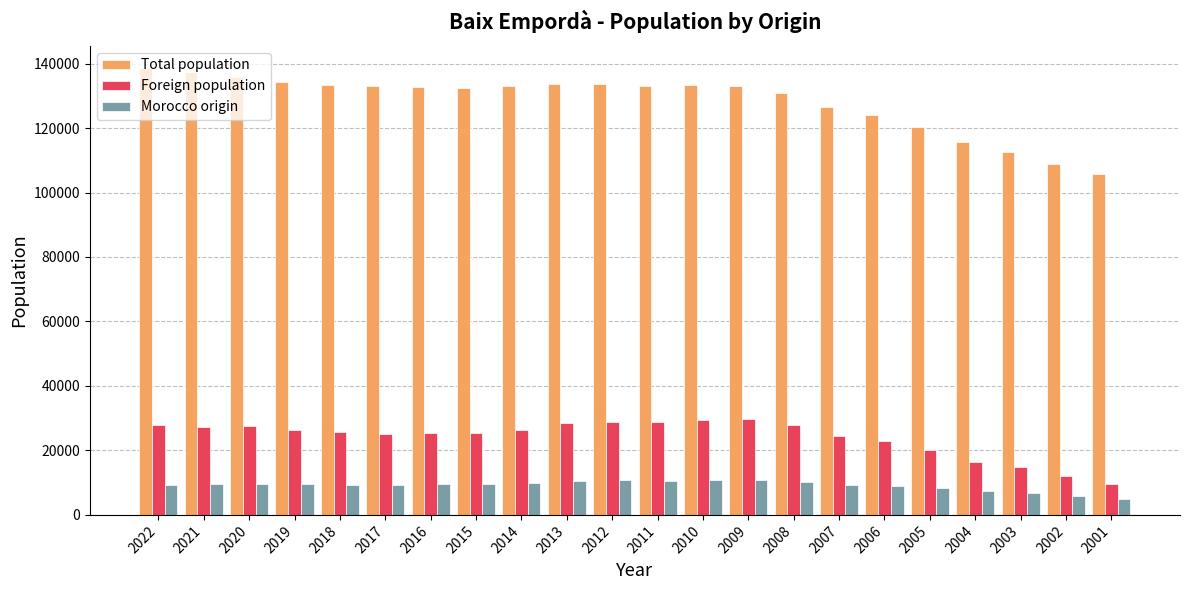

What is the value of the Morocco origin bar at the 1st from the left?

9398